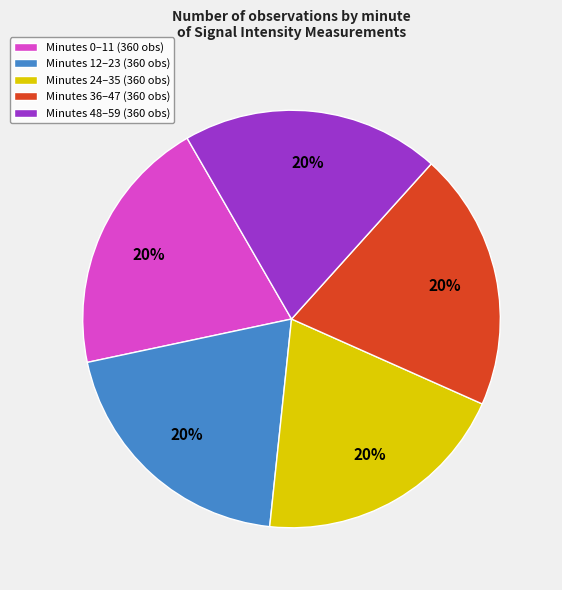

Is it true that Minutes 12–23 (360 obs) is 20% of the pie?

True